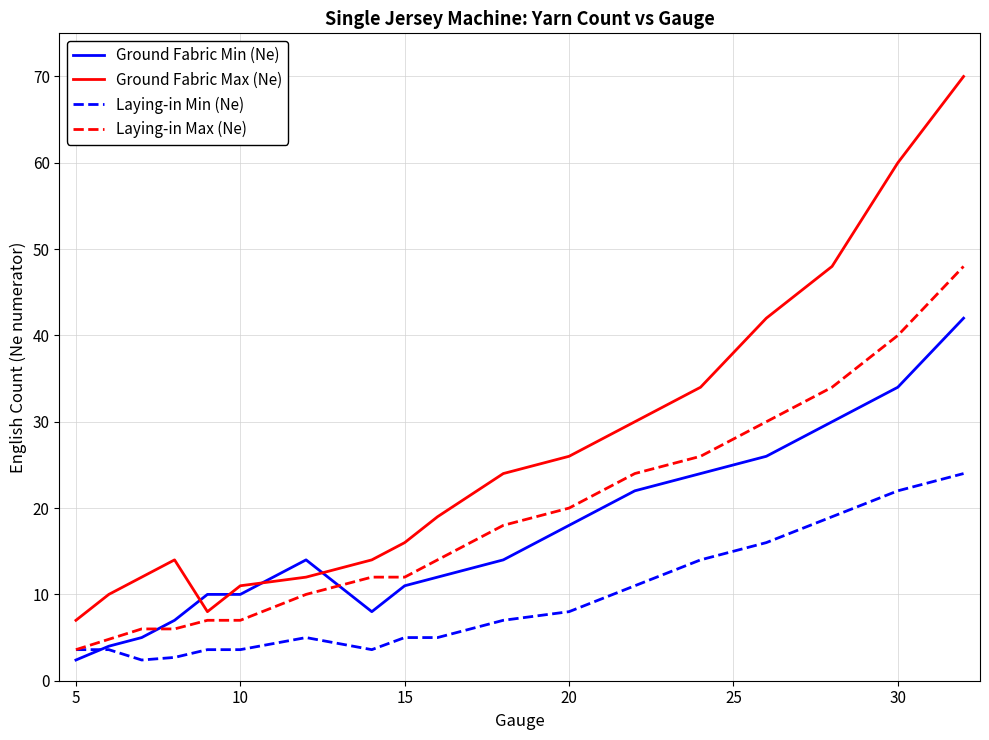

What is the maximum value for Laying-in Max (Ne)?

48.0